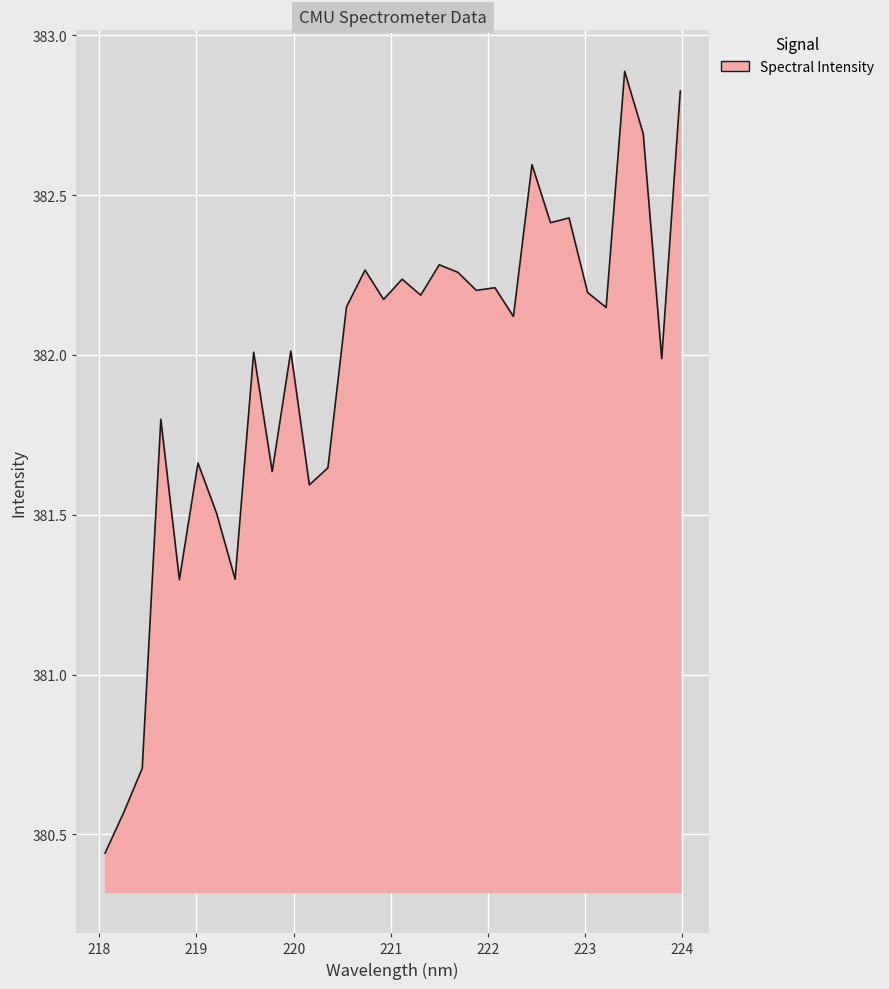

Does the chart have visible grid lines?

Yes